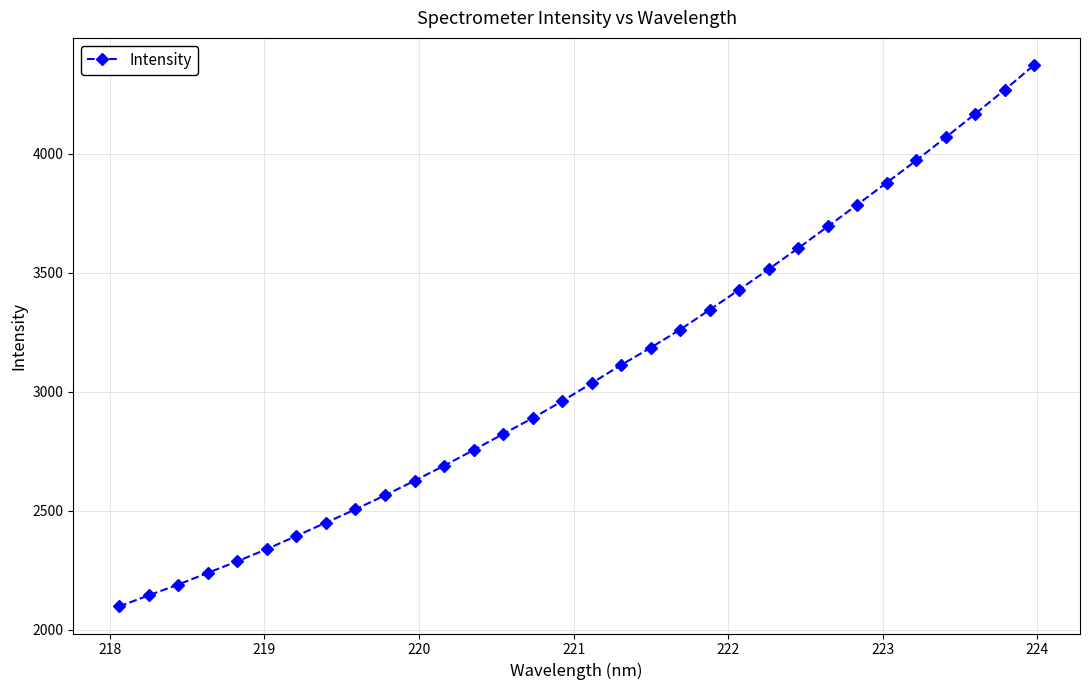

What is the average value?

3082.5